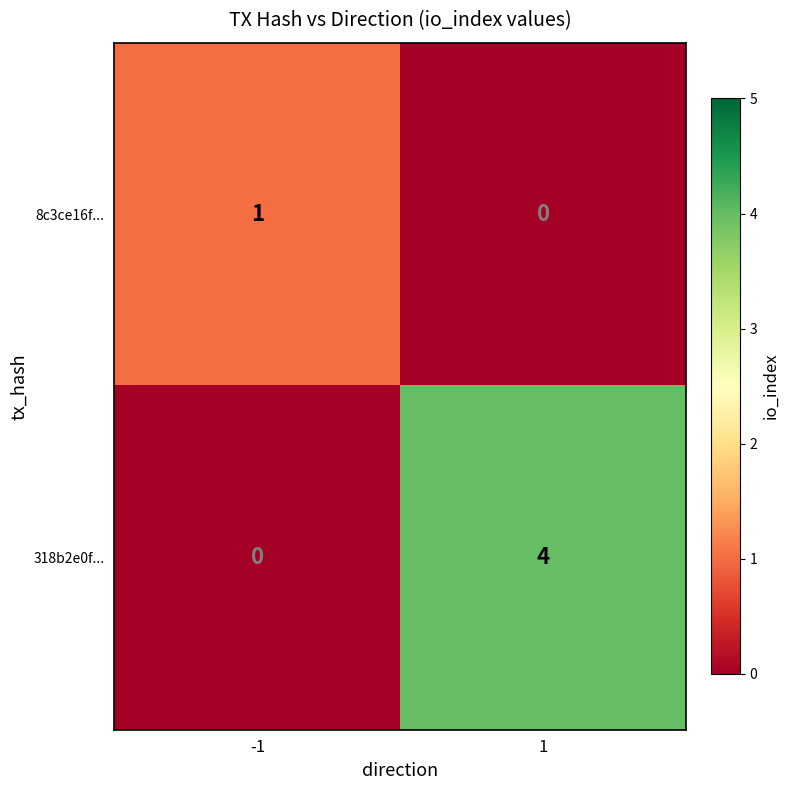

What is the total value across all series at -1?

1